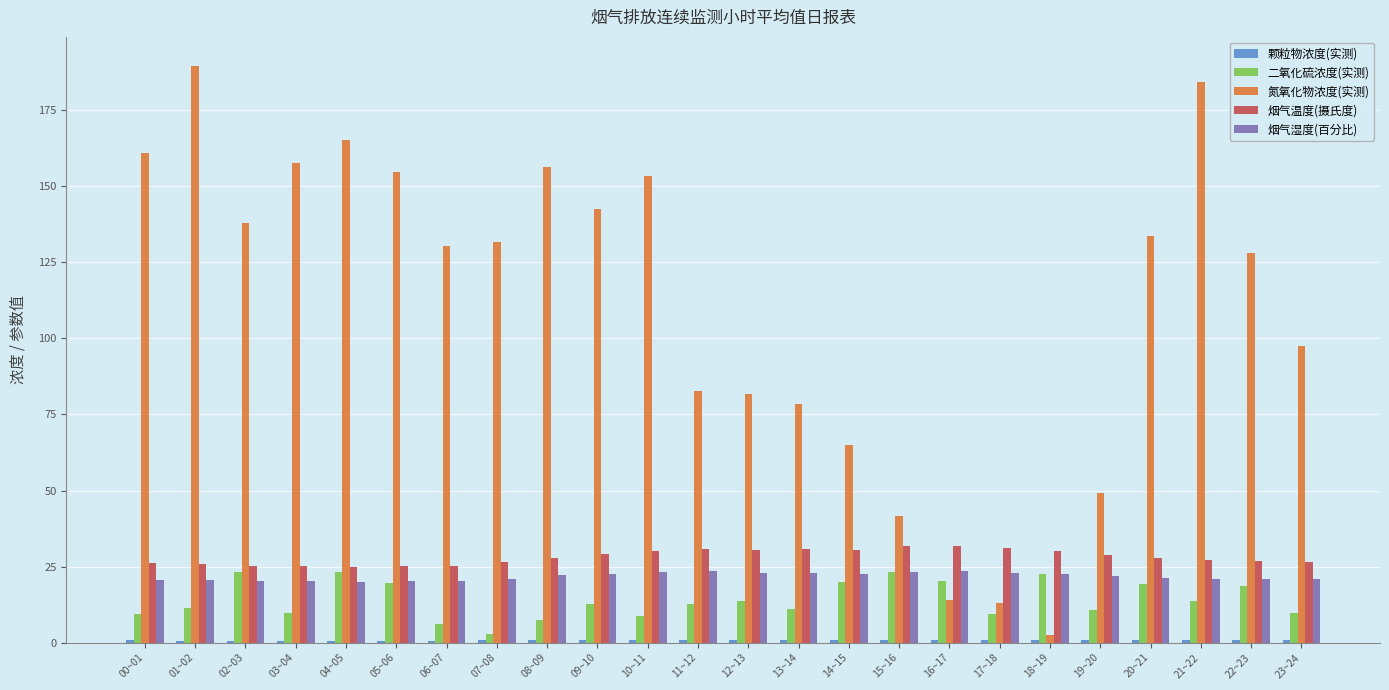

True or false: 烟气湿度(百分比) has a value of 6.3 at 05~06.

False